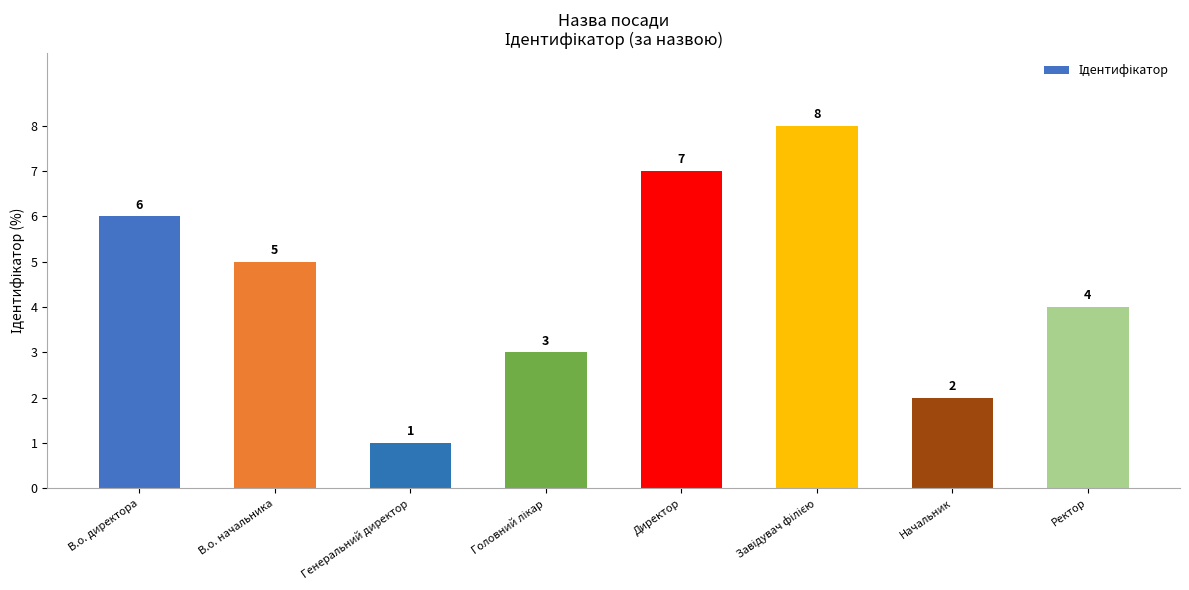

What is the ratio of the value at Начальник to the value at Директор?

0.3